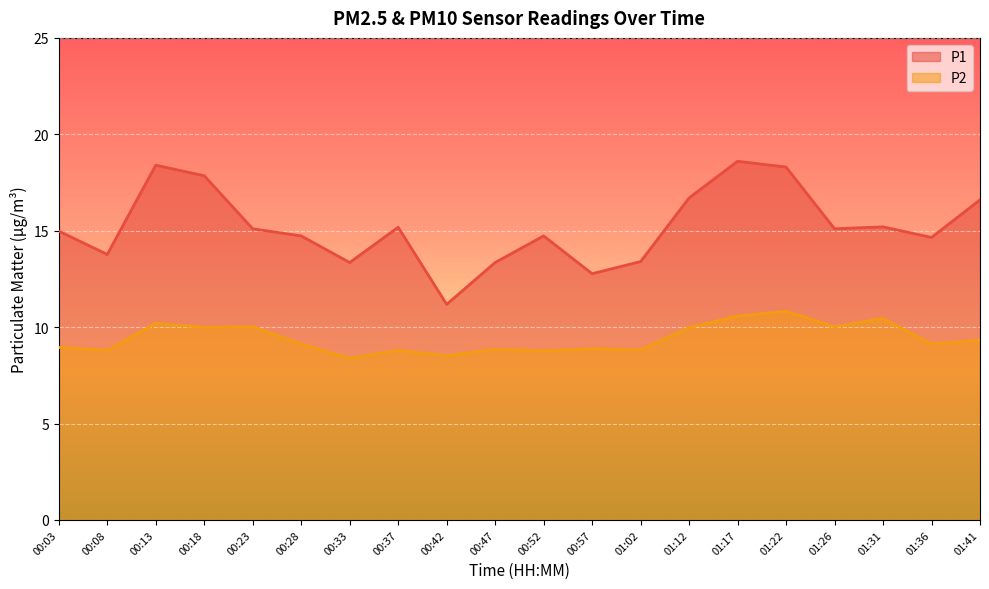

Reading left to right, extract all data points from this chart.

P1: 15.0	13.8	18.4	17.9	15.1	14.7	13.3	15.2	11.2	13.3	14.7	12.8	13.4	16.7	18.6	18.3	15.1	15.2	14.7	16.6
P2: 8.9	8.8	10.2	10.0	10.0	9.1	8.4	8.8	8.5	8.8	8.8	8.9	8.8	10.0	10.6	10.8	10.0	10.4	9.1	9.3